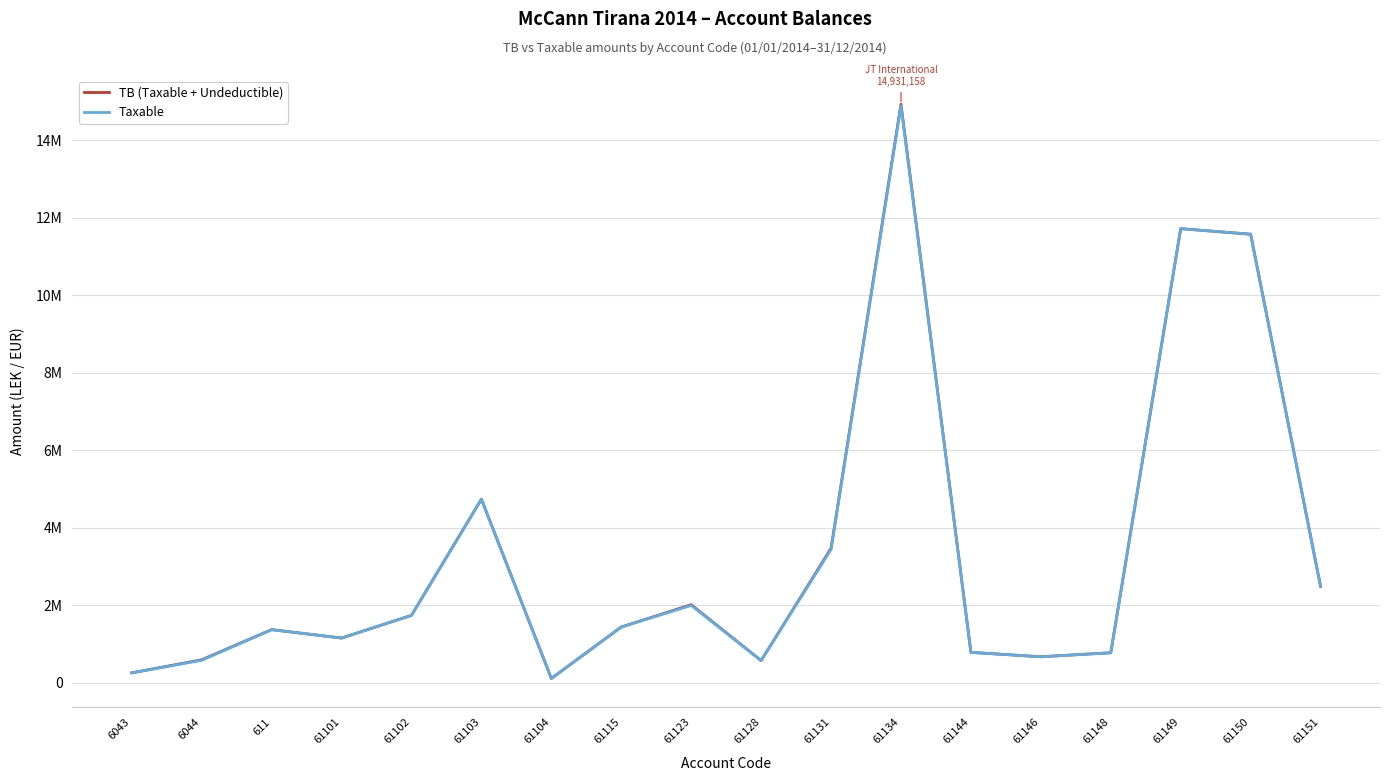

True or false: Taxable has a value of 1991862.2 at 61123.

True